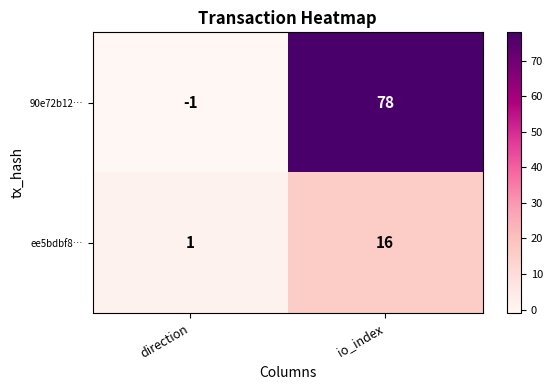

How many data points does each series have?

2